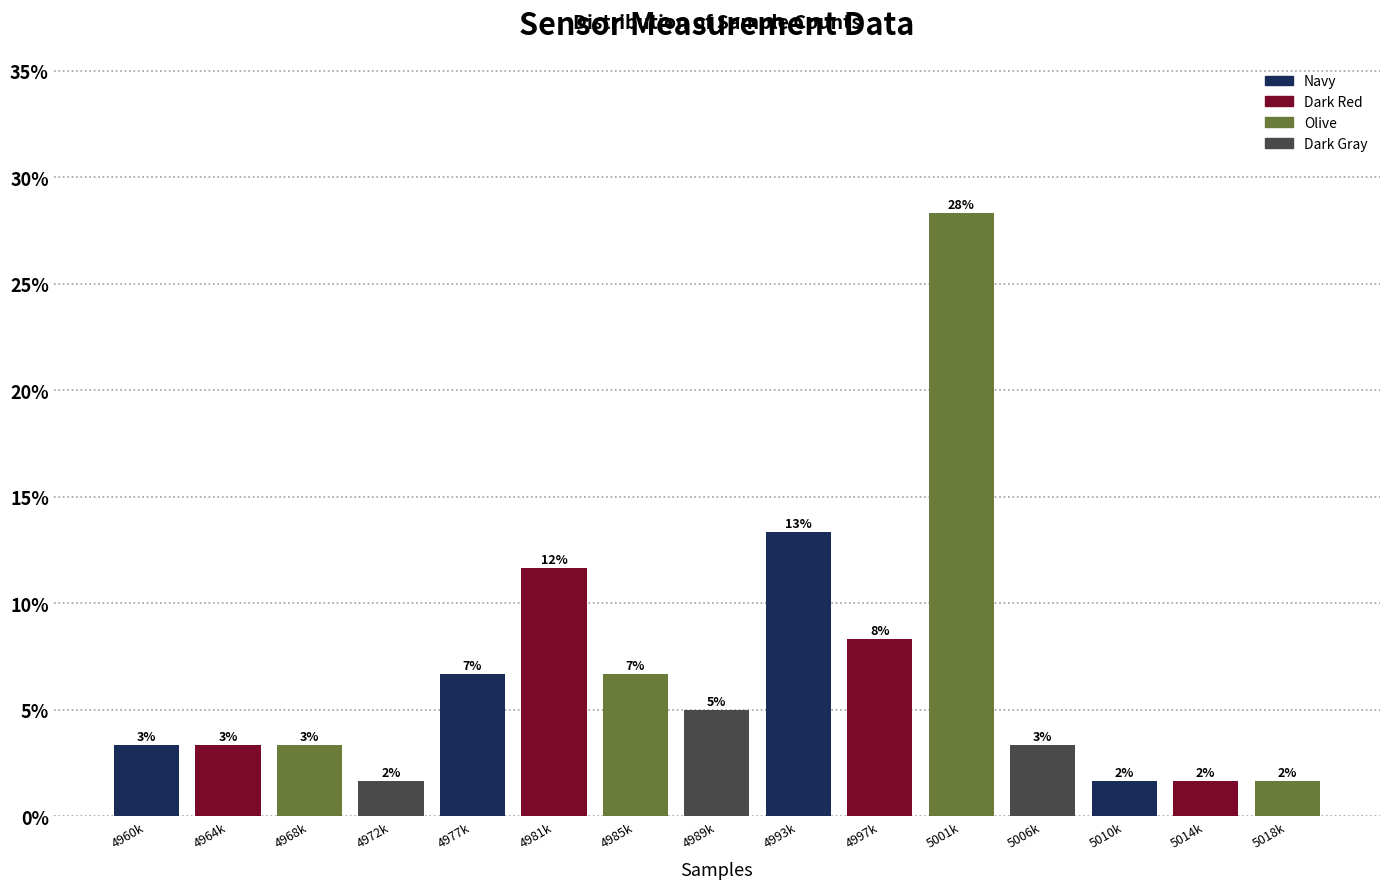

Does the chart contain any negative values?

No